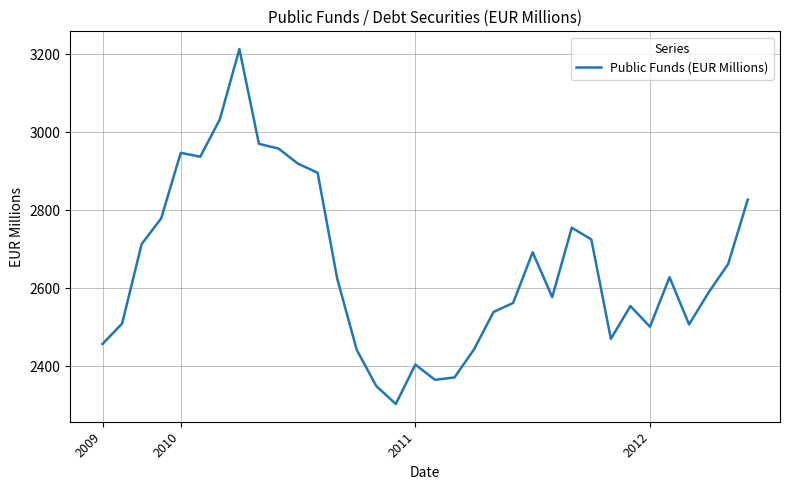

What is the greatest value displayed?

3213